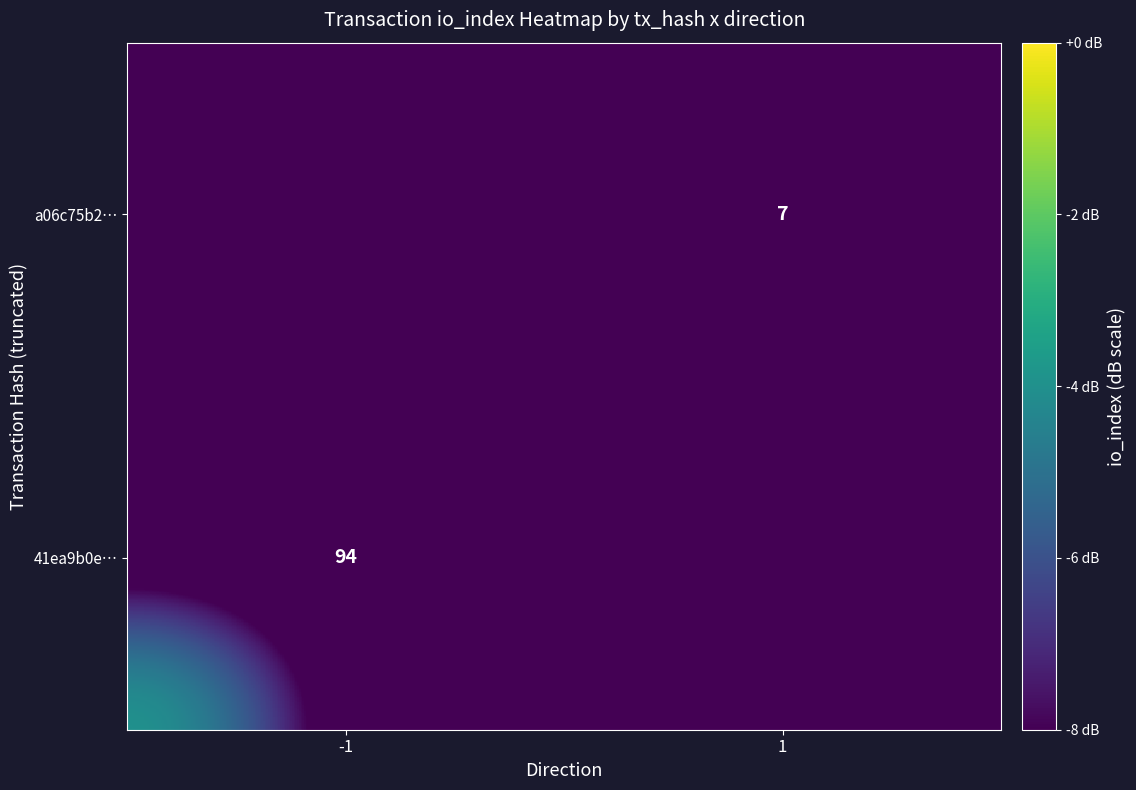

Is it true that a06c75b2… equals -20.0 at 1?

False